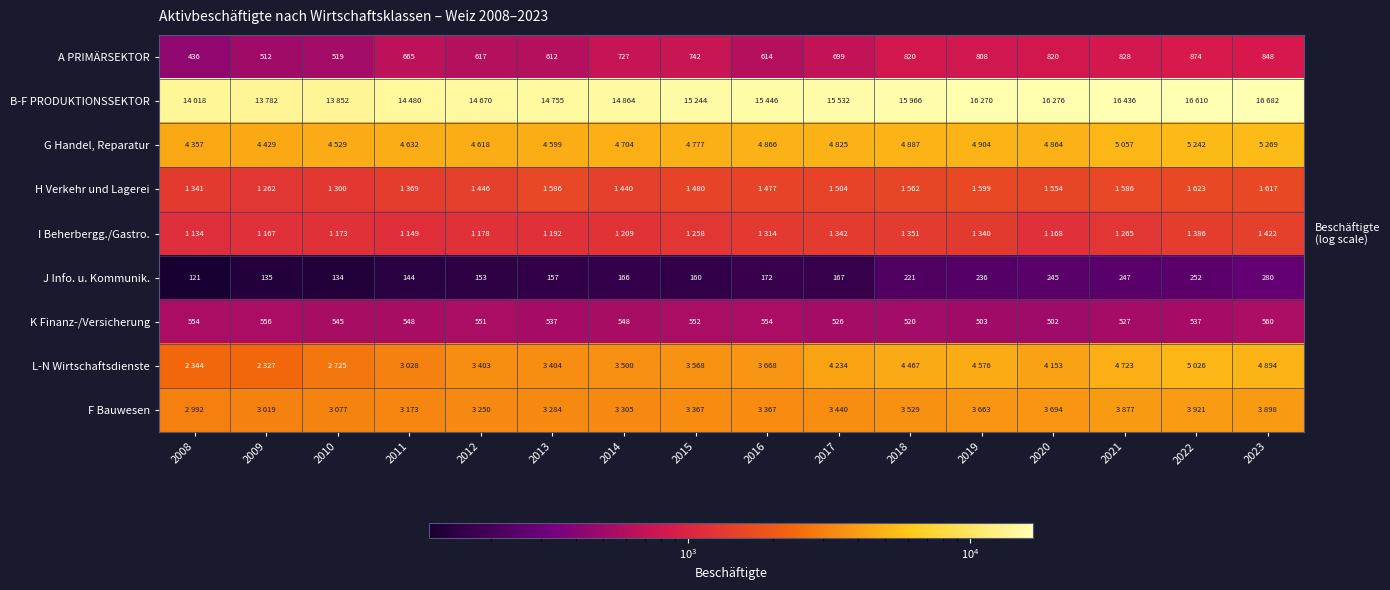

The value of K Finanz-/Versicherung at 2015 is 552. True or false?

True